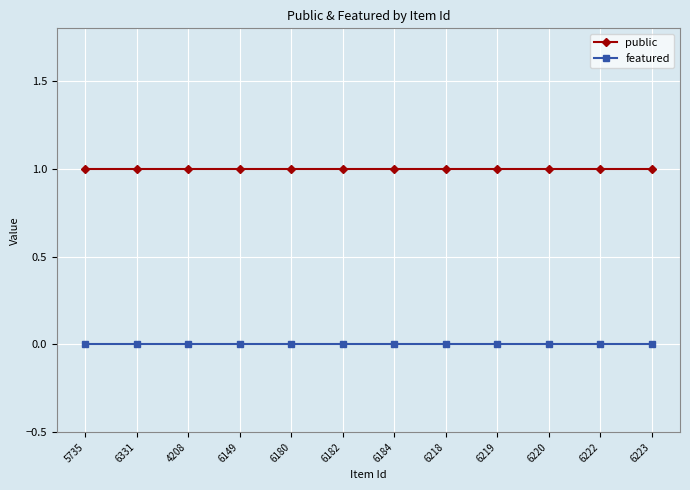

Which series has the largest total across all categories?

public